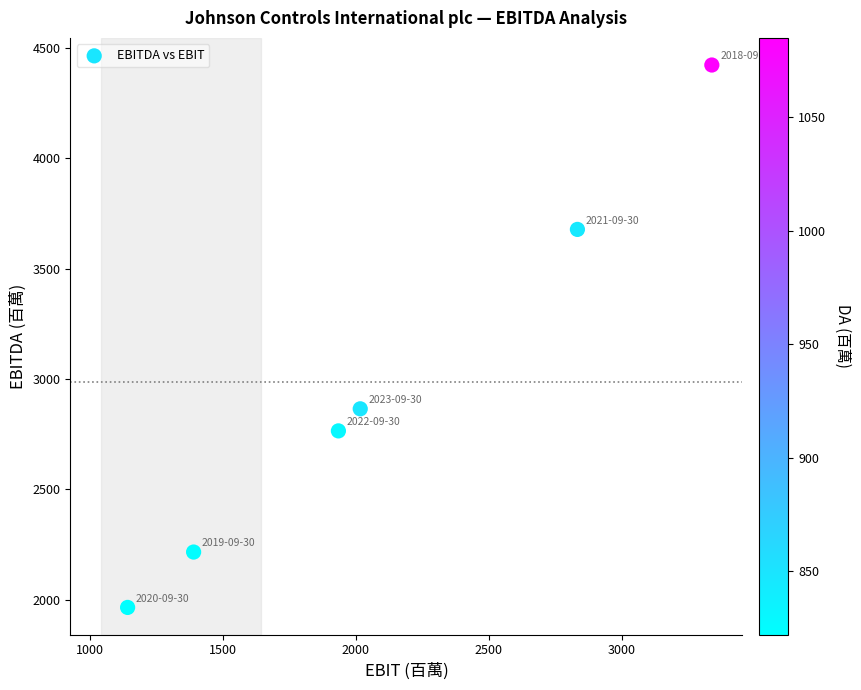

What Y value in the scatter plot is closest to 3194?

2865